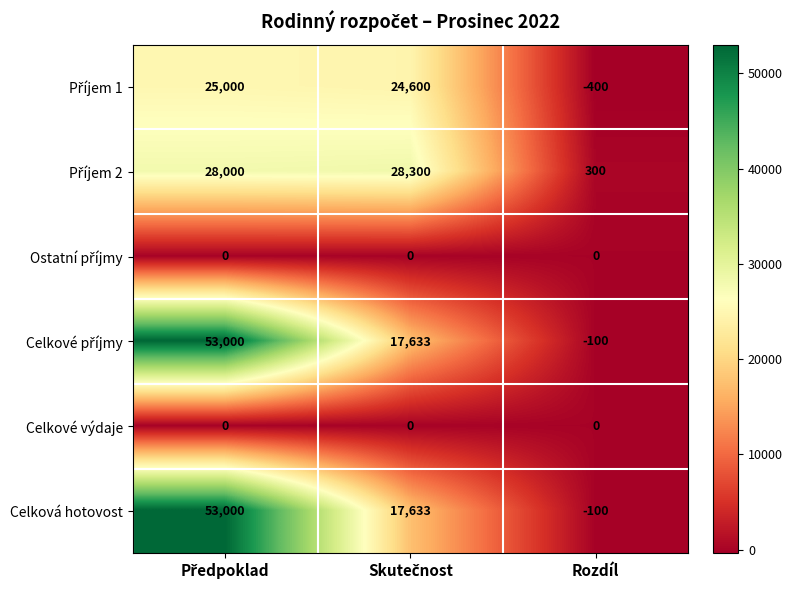

True or false: Celkové výdaje has a value of 0 at Rozdíl.

True